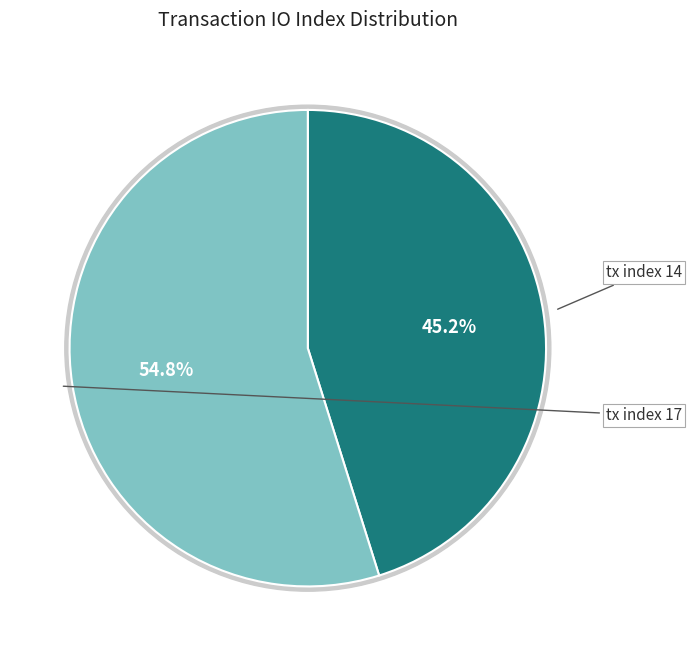

Combined, do tx index 14 and tx index 17 account for over 50%?

Yes